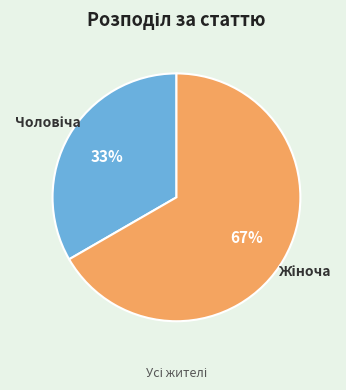

How many segments does this pie chart have?

2